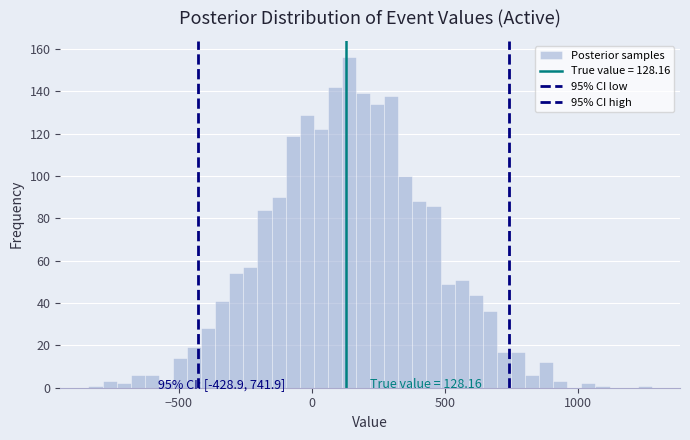

Read against the x-axis, roughly where is the centre of the tallest bar?

150